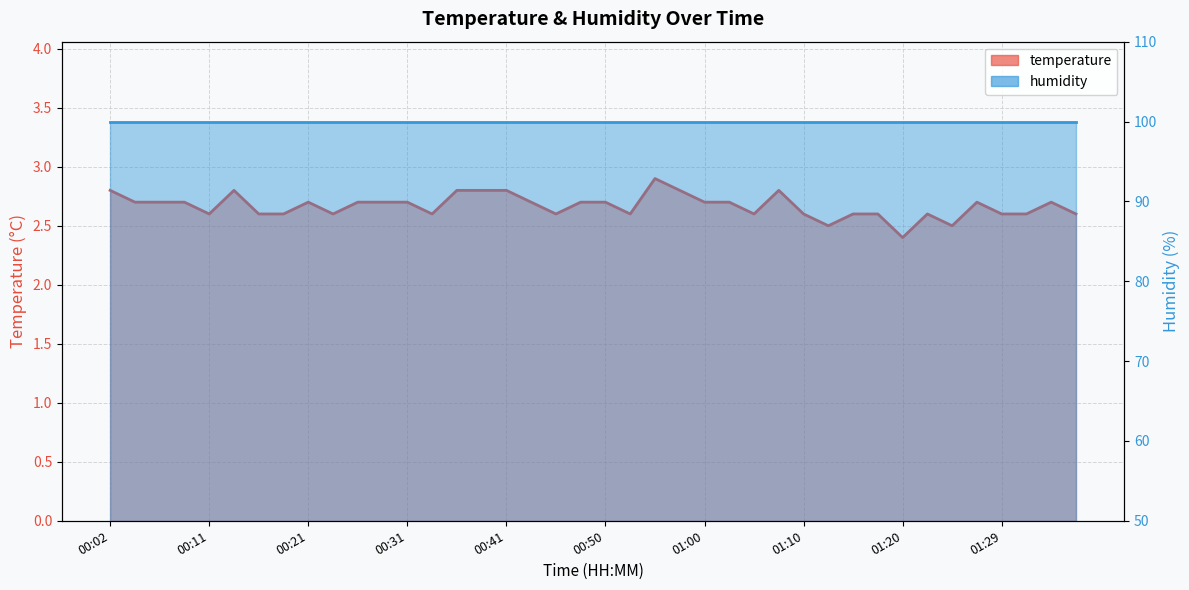

At which category does the data reach its first local peak?

00:14